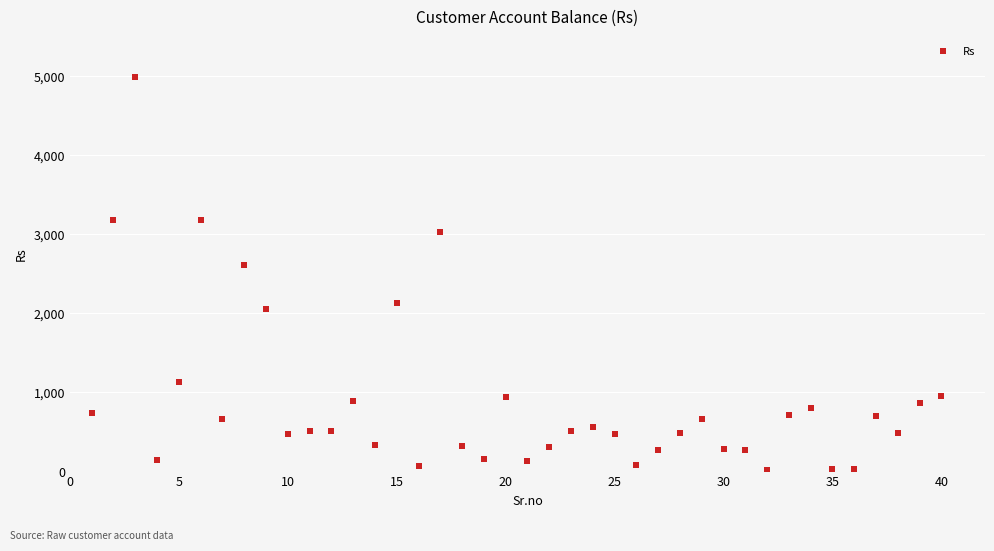

What Y value in the scatter plot is closest to 2498?

2605.0